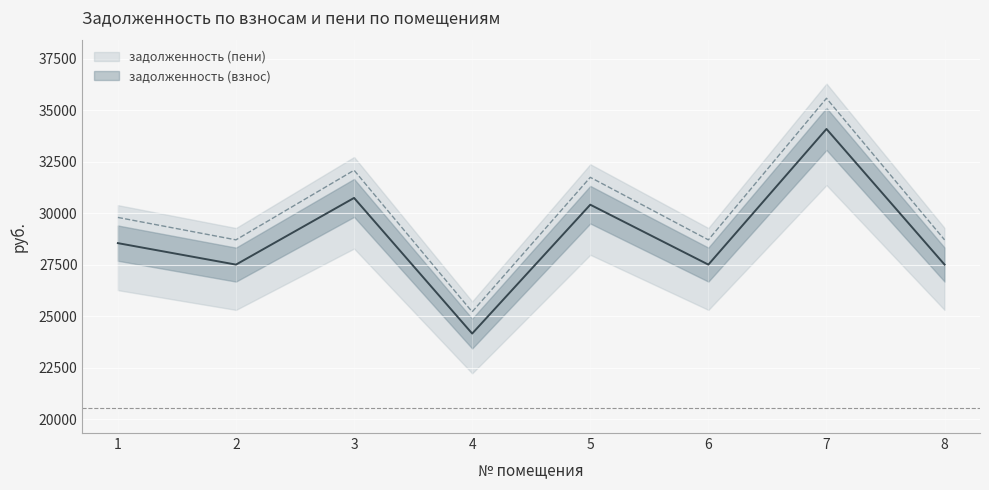

What is the difference between the maximum and minimum values in the задолженность (пени) series?

10369.2